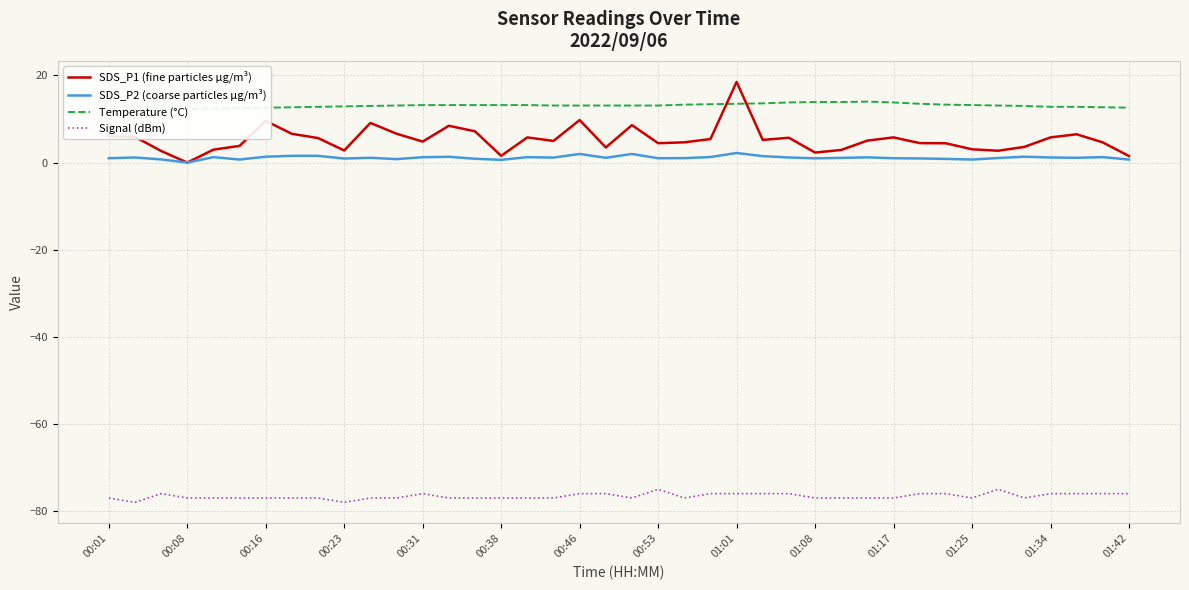

How many data points in SDS_P2 (coarse particles µg/m³) are less than 1?

12